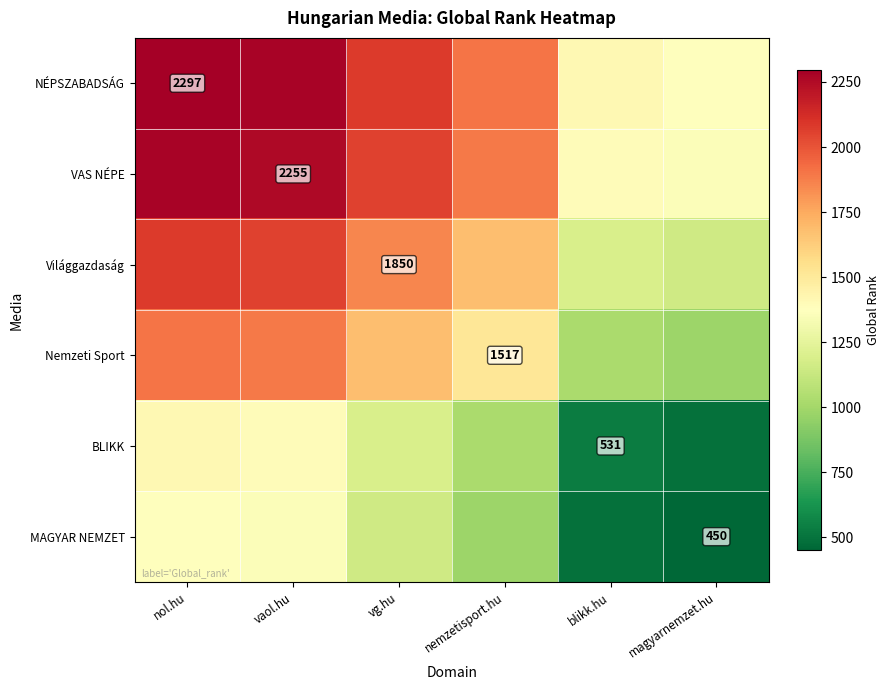

Between nemzetisport.hu and magyarnemzet.hu, which is larger?

nemzetisport.hu